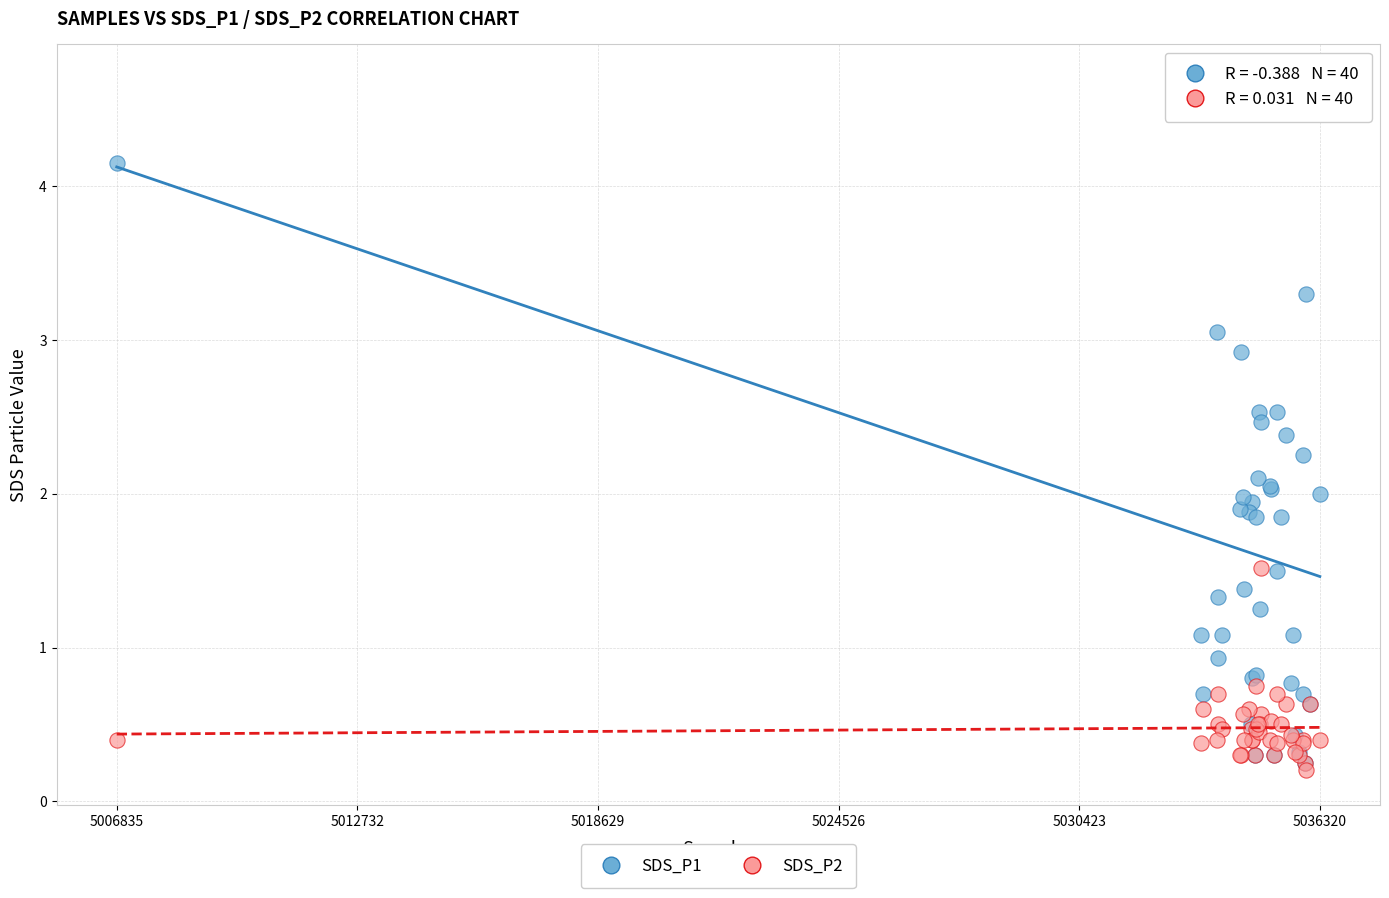

Which series contains the highest Y value?

SDS_P1